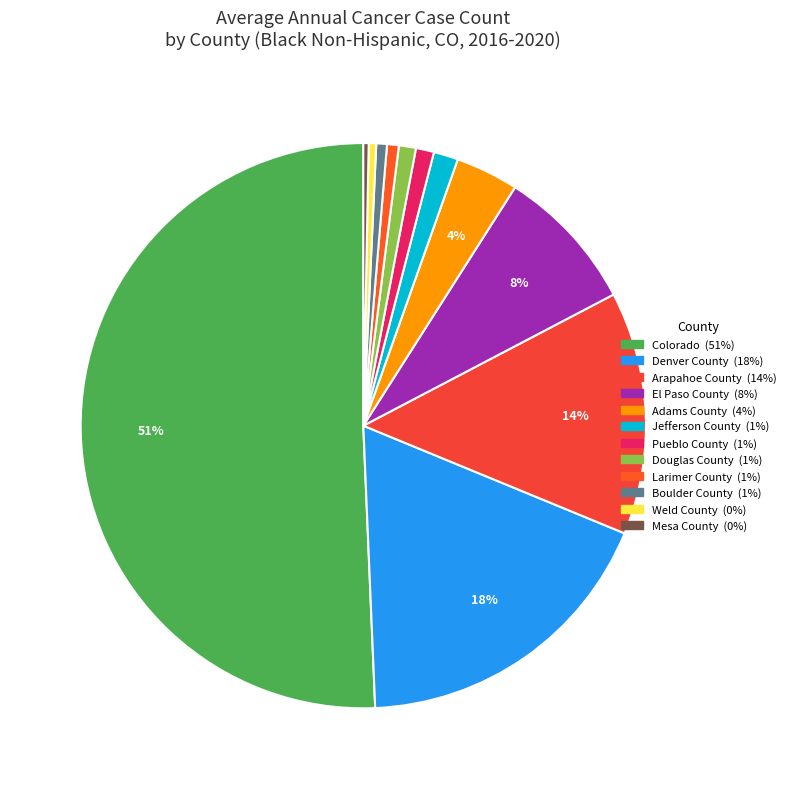

The Larimer County slice represents 1% of the pie. True or false?

True